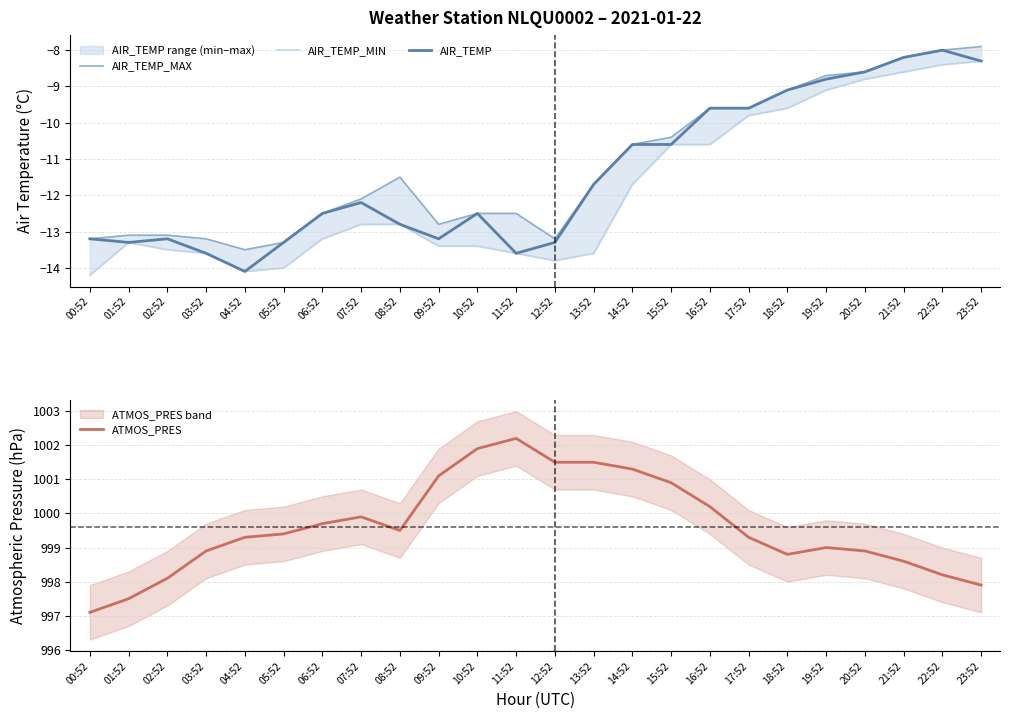

True or false: ATMOS_PRES and AIR_TEMP_MIN cross at least once.

False